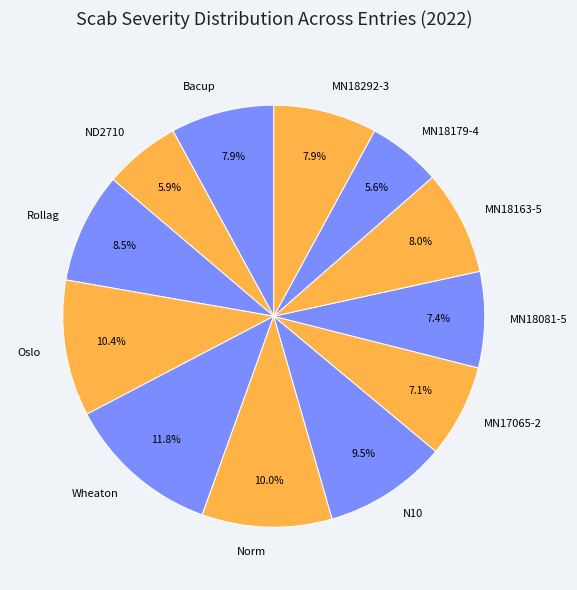

What is the largest slice in the pie chart?

Wheaton